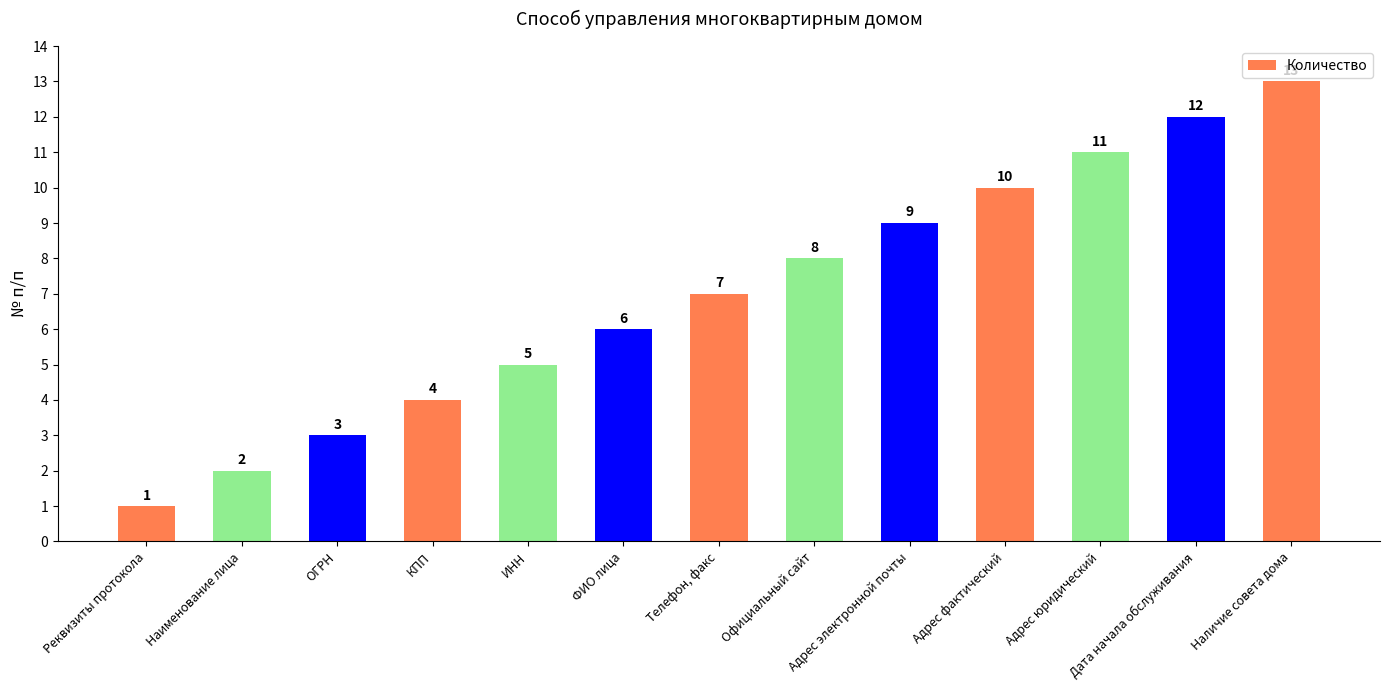

Between Адрес юридический and Дата начала обслуживания, which is larger?

Дата начала обслуживания